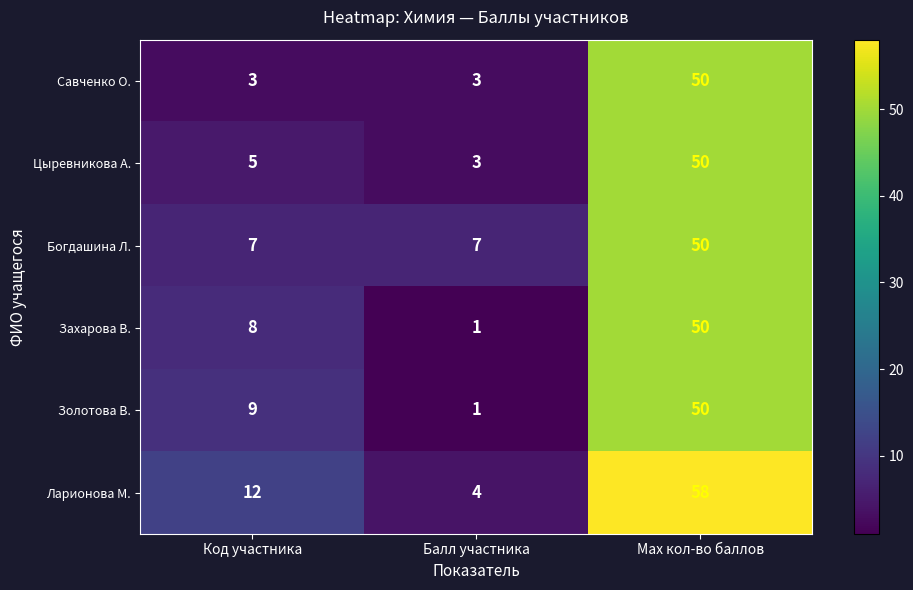

Rank the series at Код участника from highest to lowest value.

Ларионова М., Золотова В., Захарова В., Богдашина Л., Цыревникова А., Савченко О.